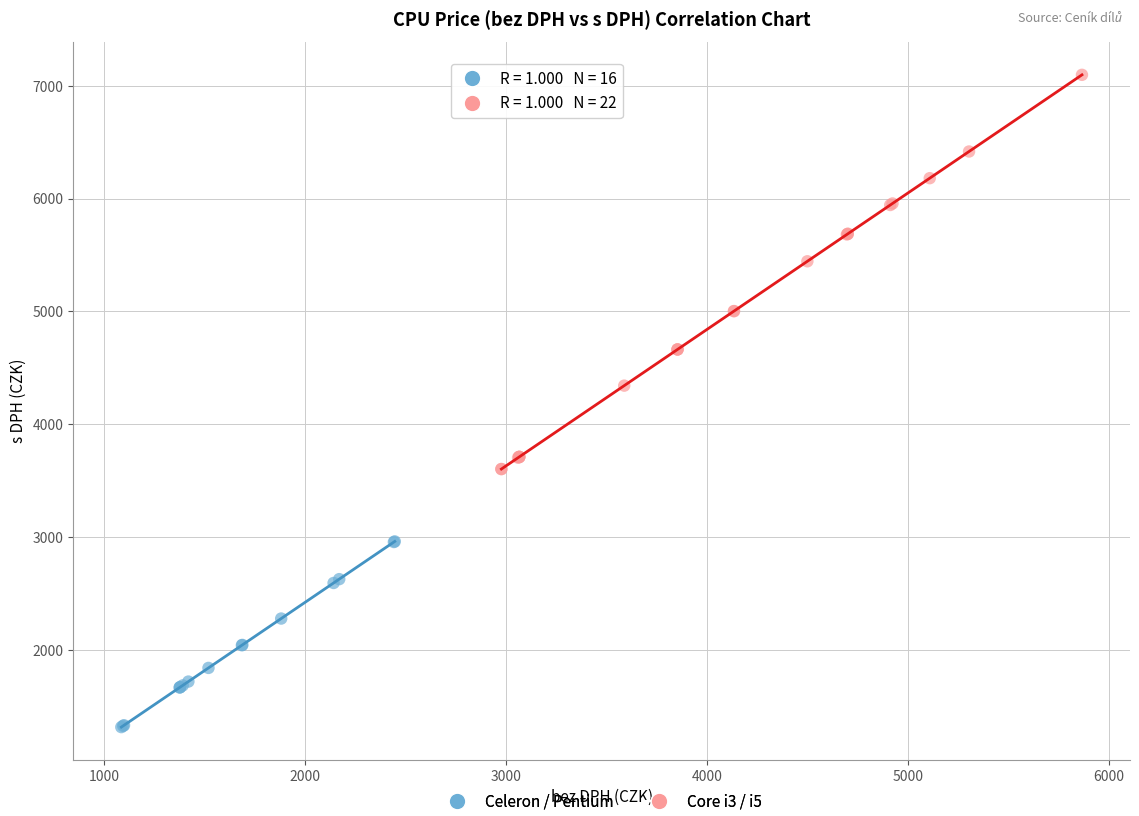

Which series has the widest spread of Y values?

Core i3 / i5